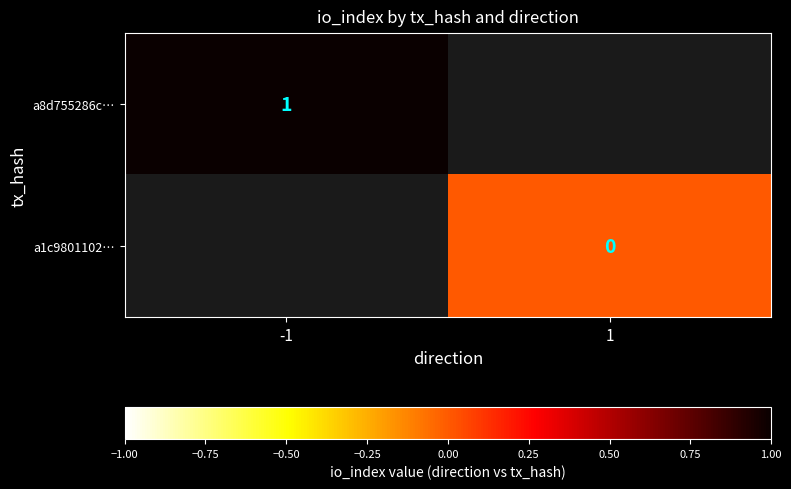

The value of a8d755286c… at -1 is 2. True or false?

False